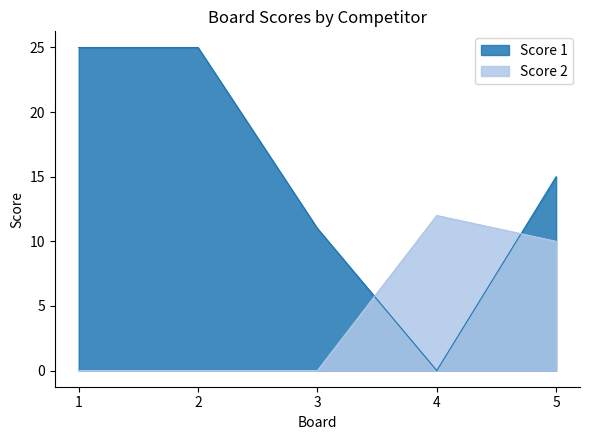

True or false: Score 2 has a value of 8 at 3.

False